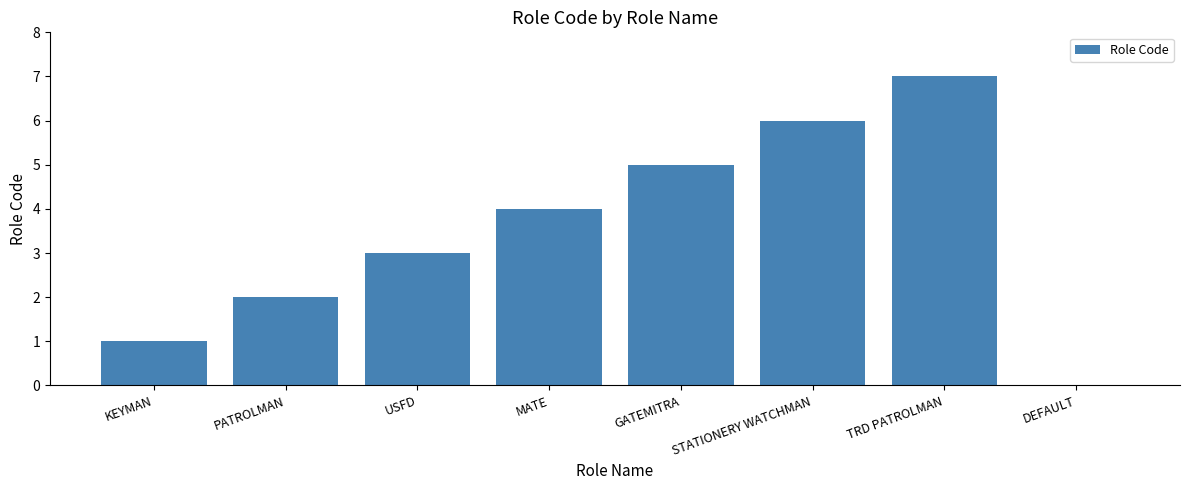

How many series are shown in this chart?

1